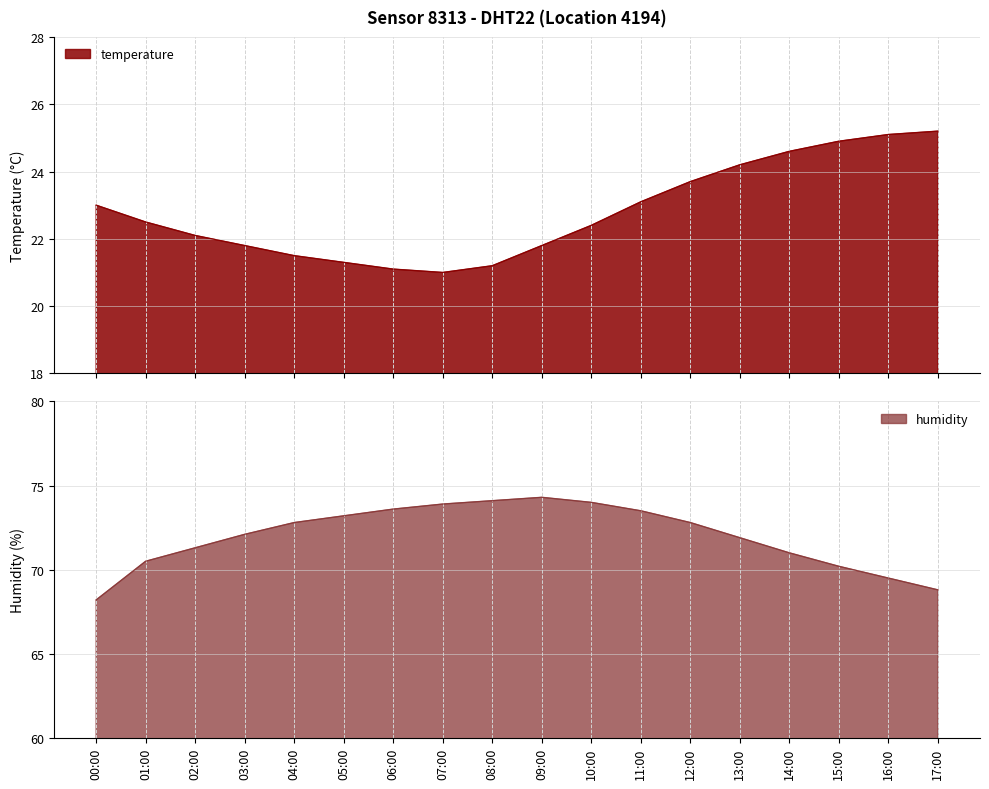

What position from the right is 13:00?

5